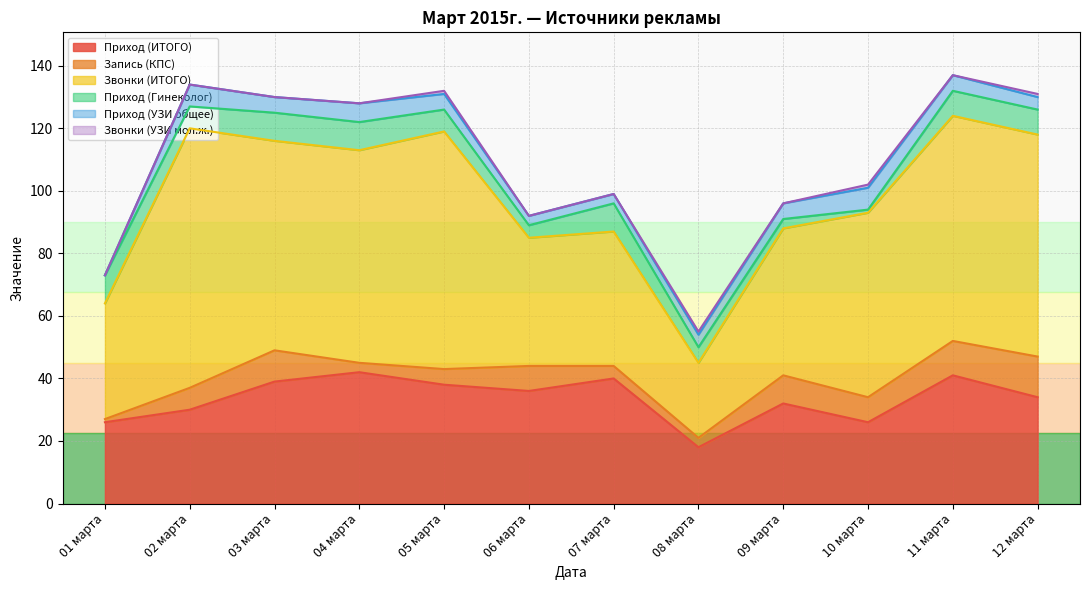

In Приход (Гинеколог), how many points are higher than both neighbors (excluding endpoints)?

1